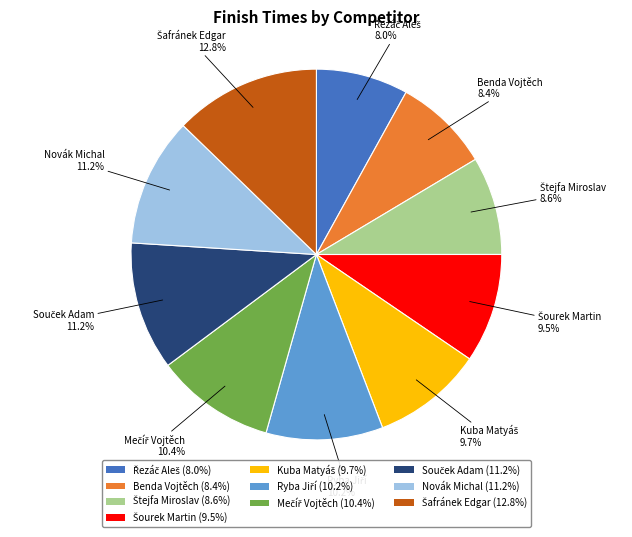

Is there any slice that represents more than half of the pie?

No